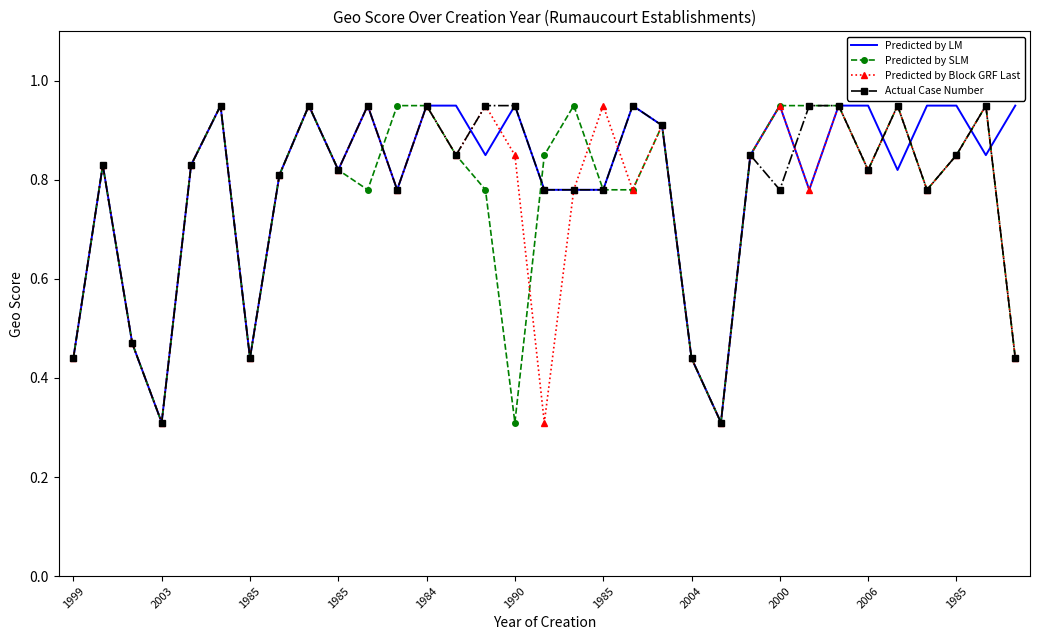

What is the smallest value displayed?

0.3